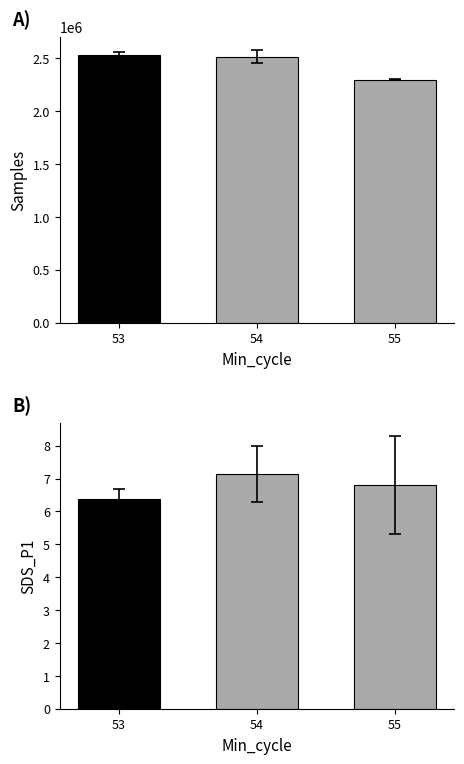

Reading left to right, extract all data points from this chart.

Samples: 53=2532987.3	54=2514324.7	55=2297817.2
SDS_P1: 53=6.4	54=7.1	55=6.8